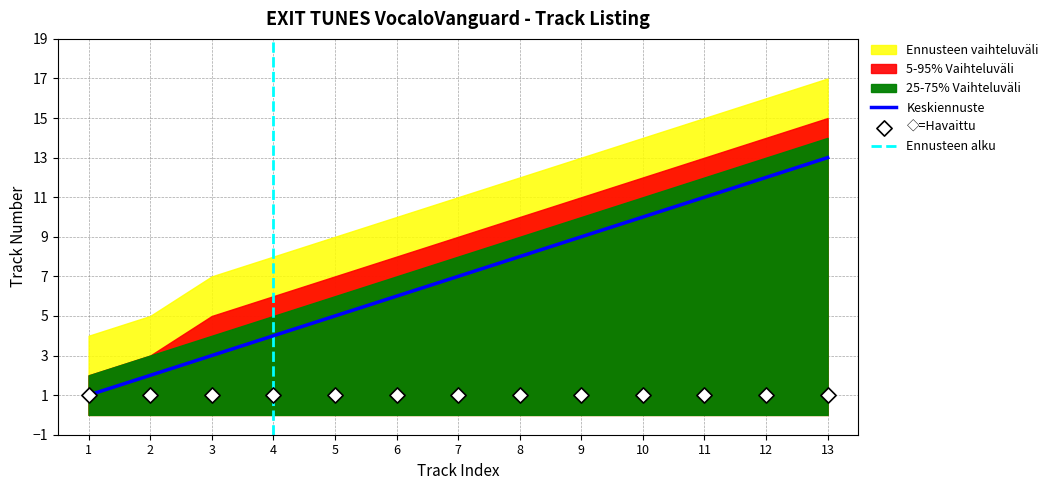

True or false: Keskiennuste has a value of 8 at 8.

True